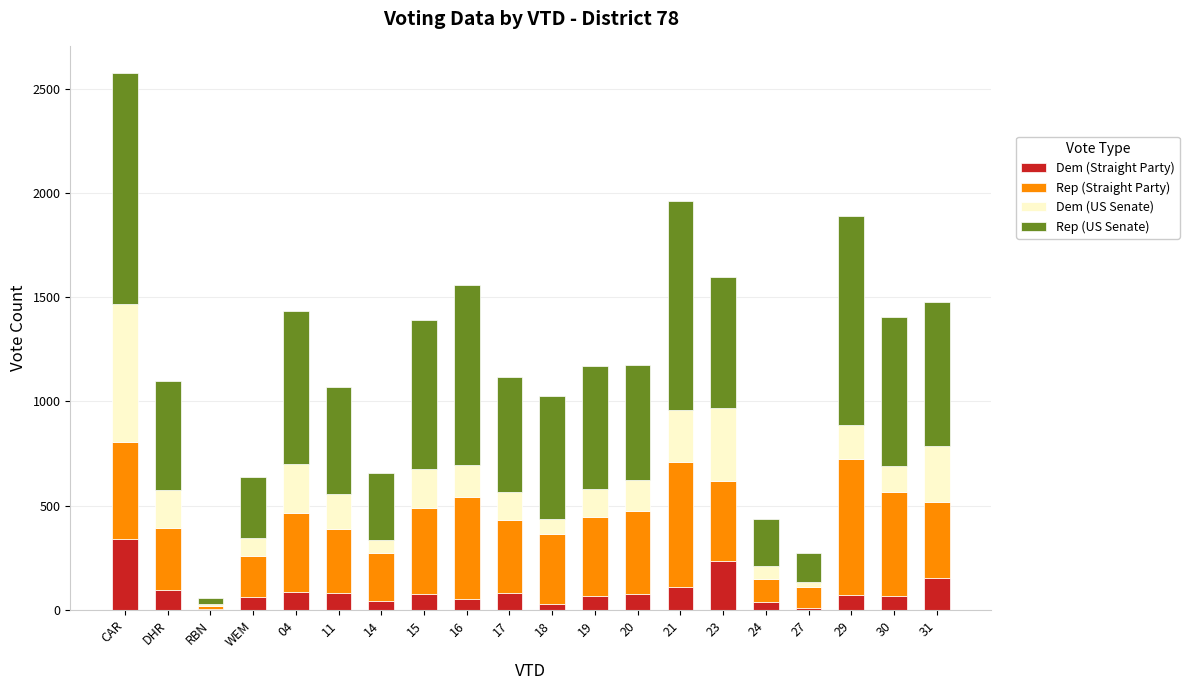

Are the bars horizontal?

No